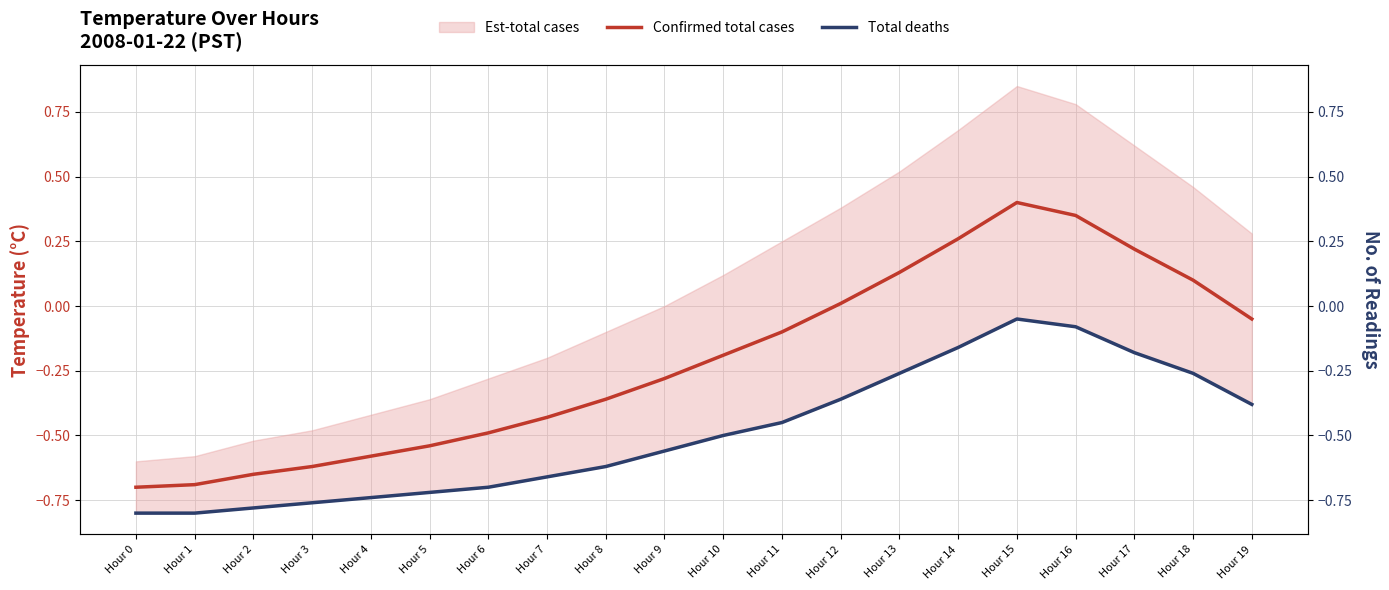

Which series has the widest spread of values?

Confirmed total cases